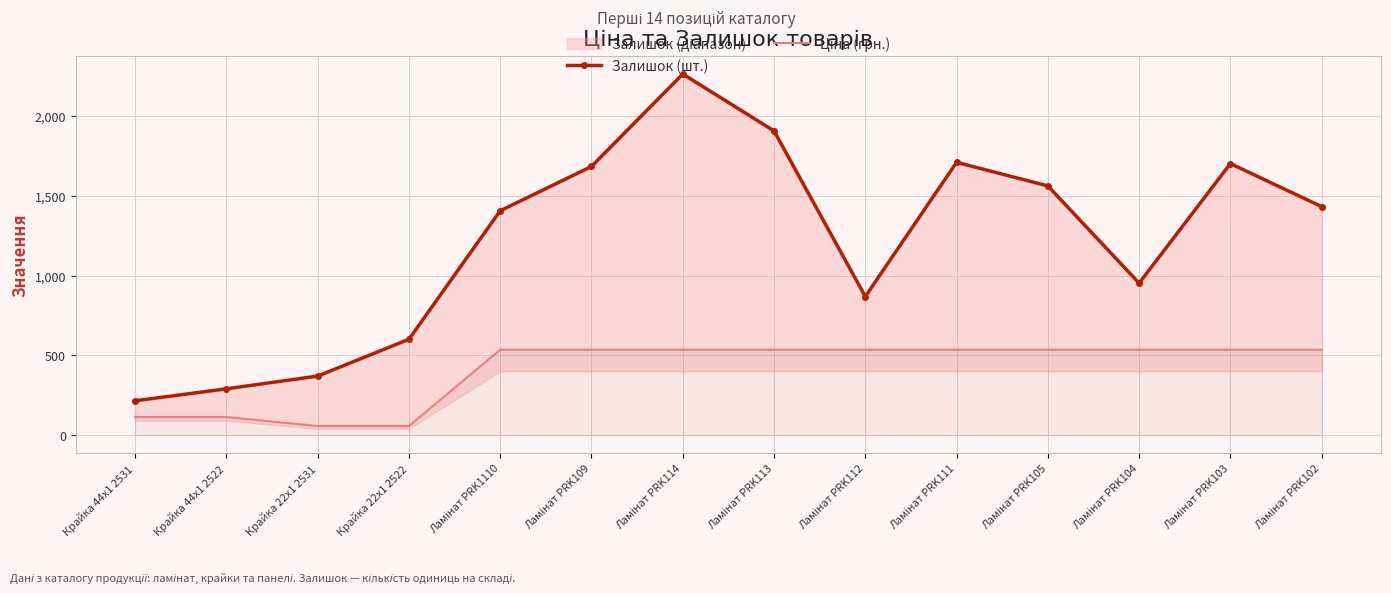

What is the sum of the Ціна (грн.) values at Ламінат PRK111 and Ламінат PRK1110?

1070.8